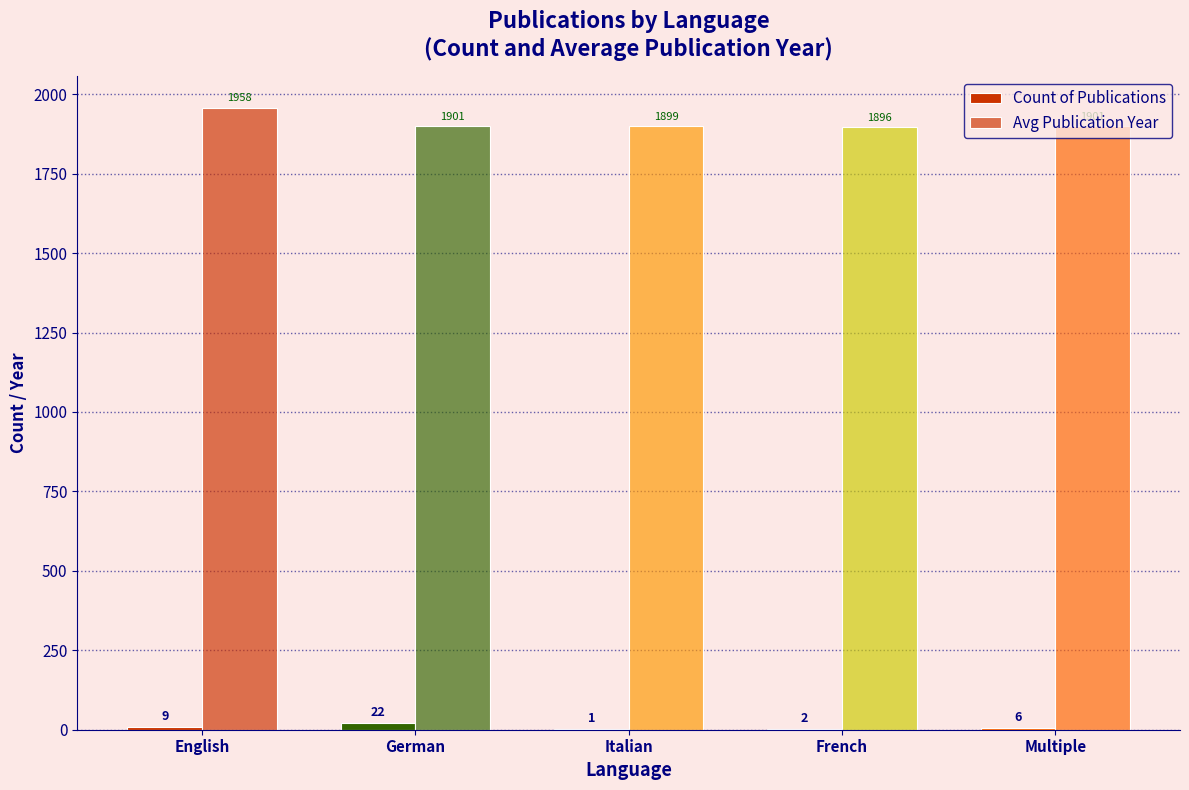

At which label does Avg Publication Year first exceed 1901?

English